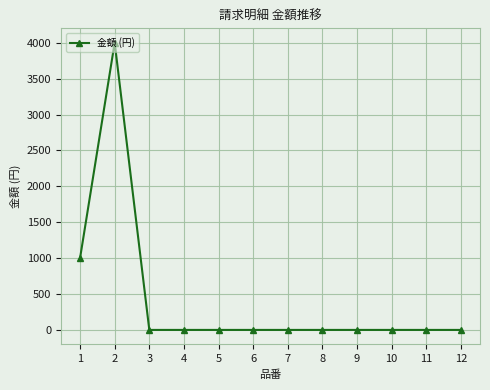

The value at 9 is 0. True or false?

True